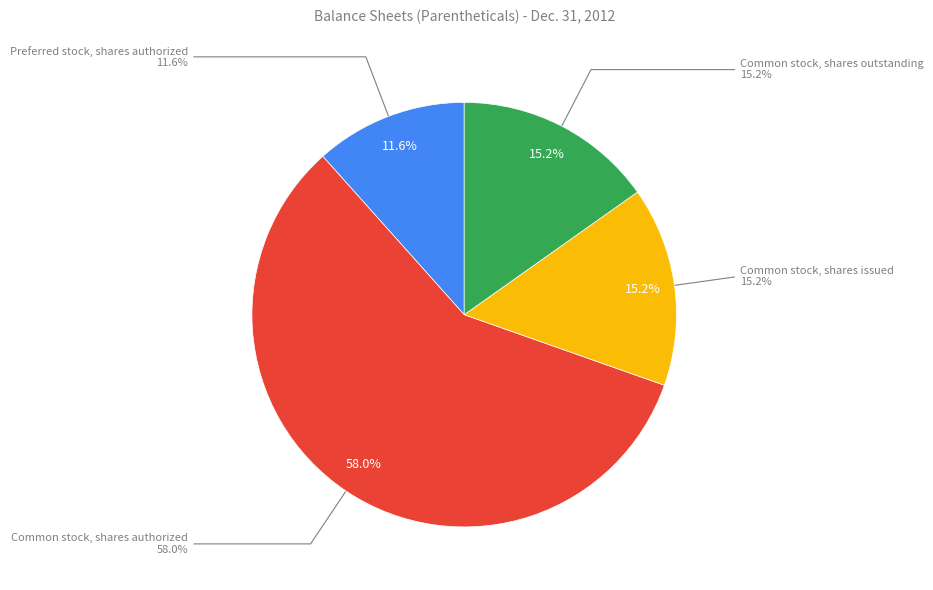

How many segments does this pie chart have?

4